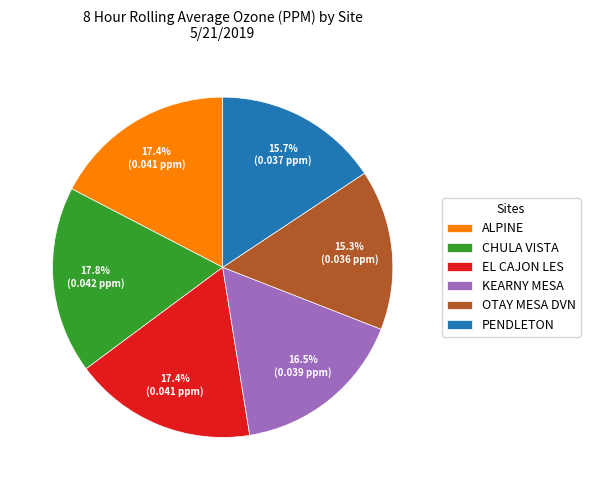

Is it true that PENDLETON is 16% of the pie?

True